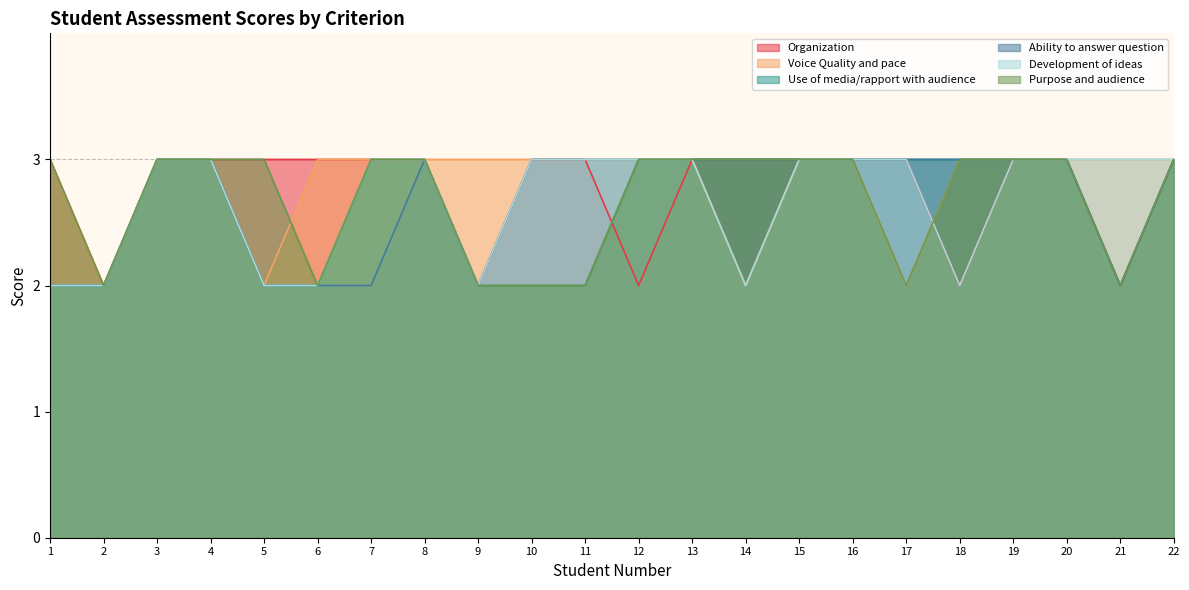

True or false: Development of ideas has a value of 2 at 5.

True